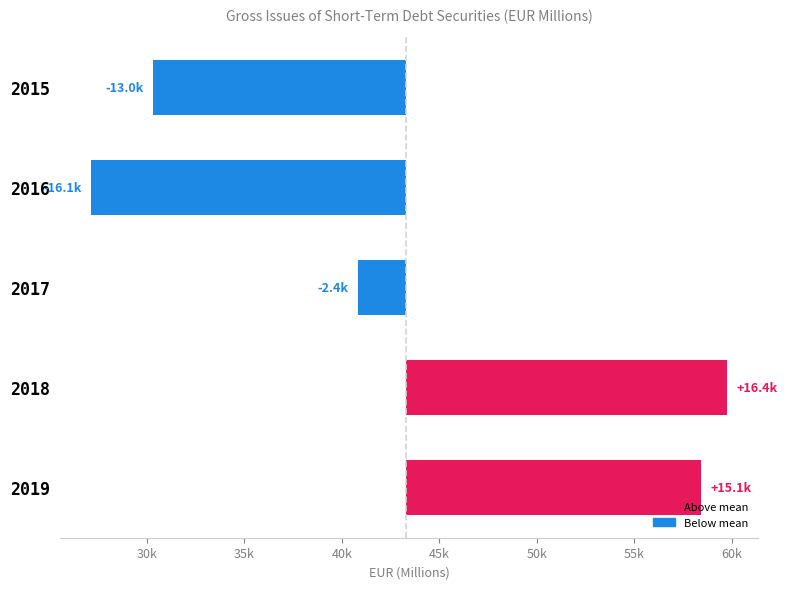

Are the bars horizontal?

Yes